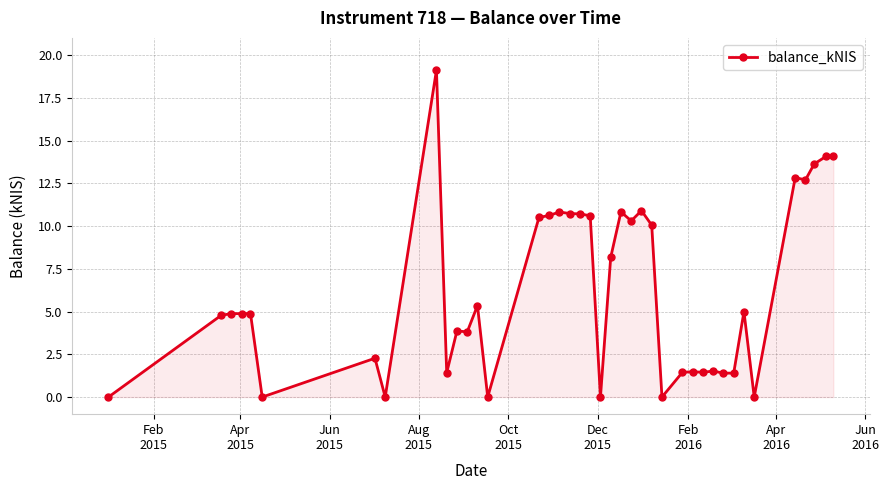

How many categories are shown in the chart?

40